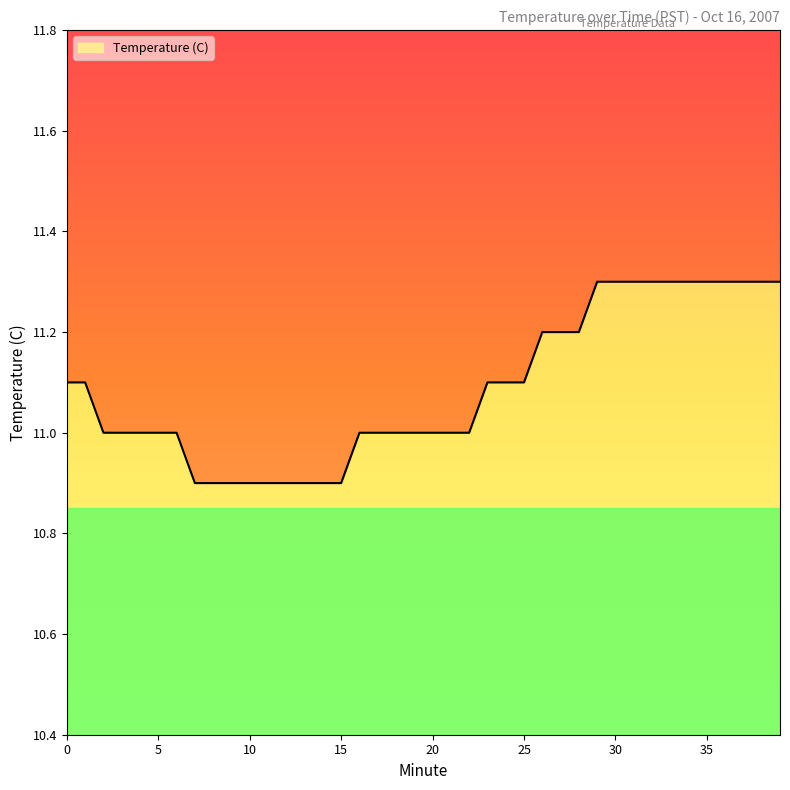

What is the difference between the values at 16 and 36?

0.3